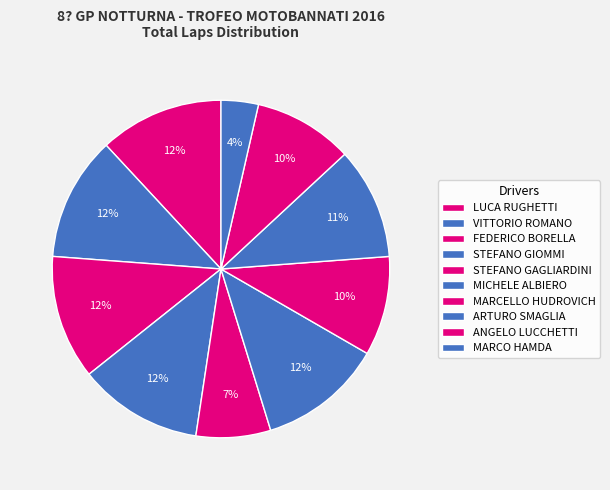

How many segments does this pie chart have?

10